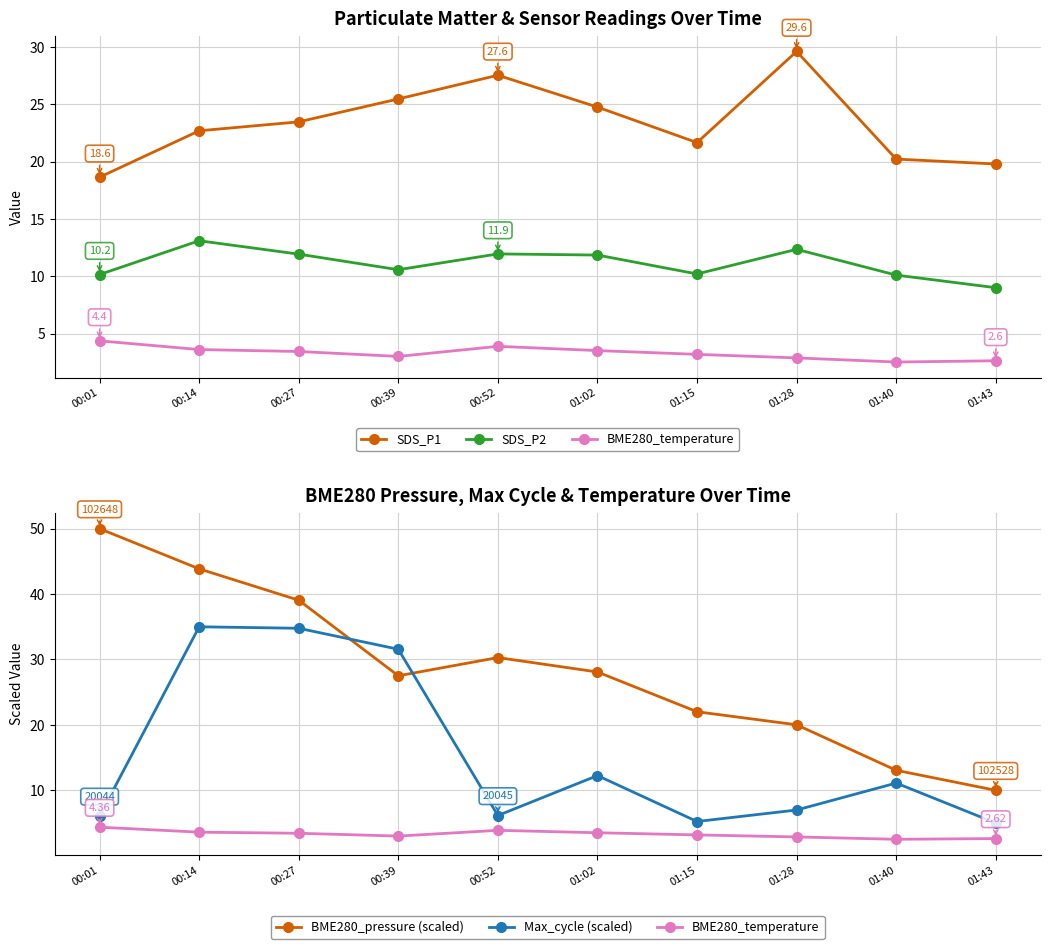

At which label is SDS_P1 closest to 24?

00:27